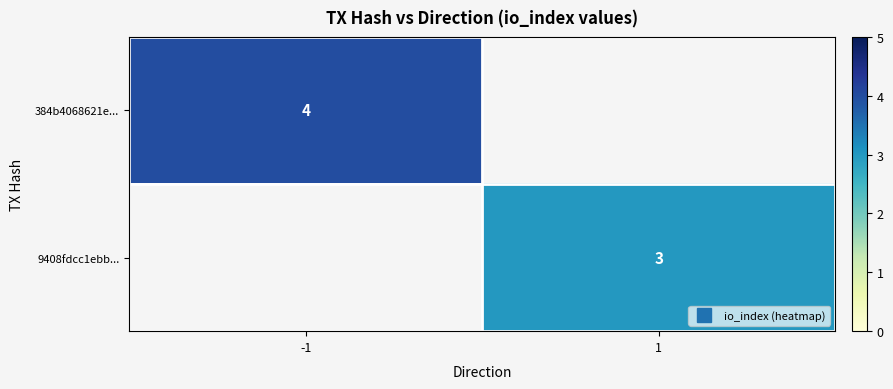

At how many categories does at least one series exceed 3?

1